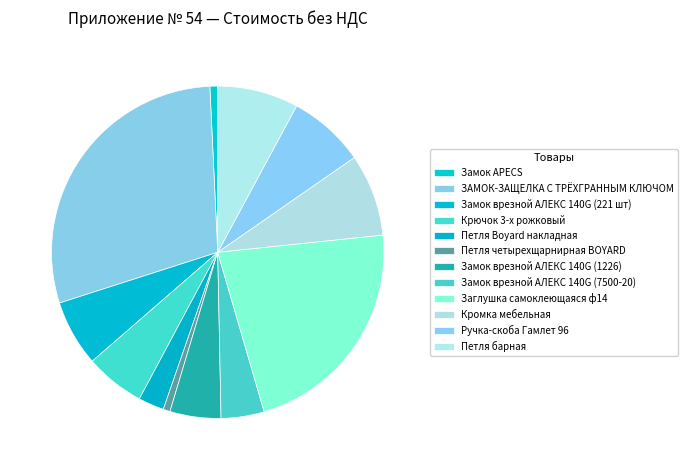

What percentage is NOT represented by Заглушка самоклеющаяся ф14?

77.9%